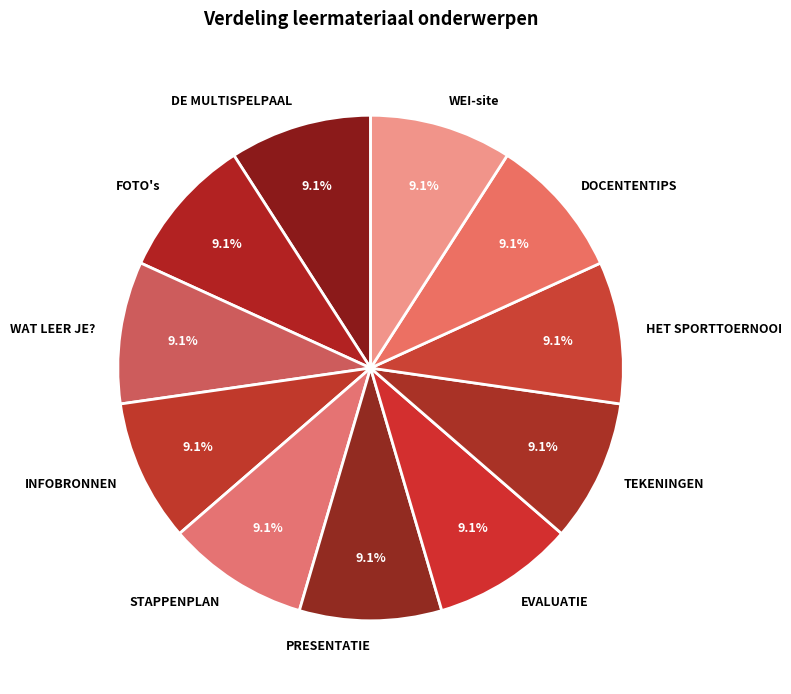

Is it true that WAT LEER JE? is 9% of the pie?

True